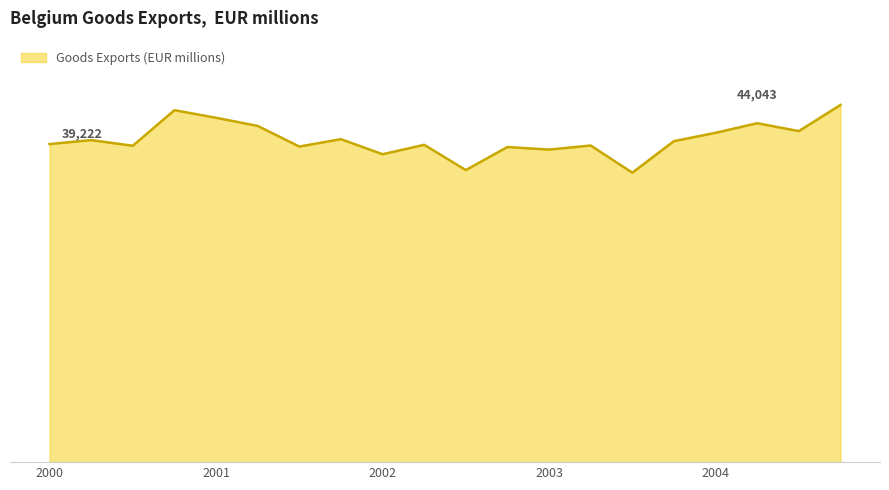

Is this an area chart (filled region under the line)?

Yes